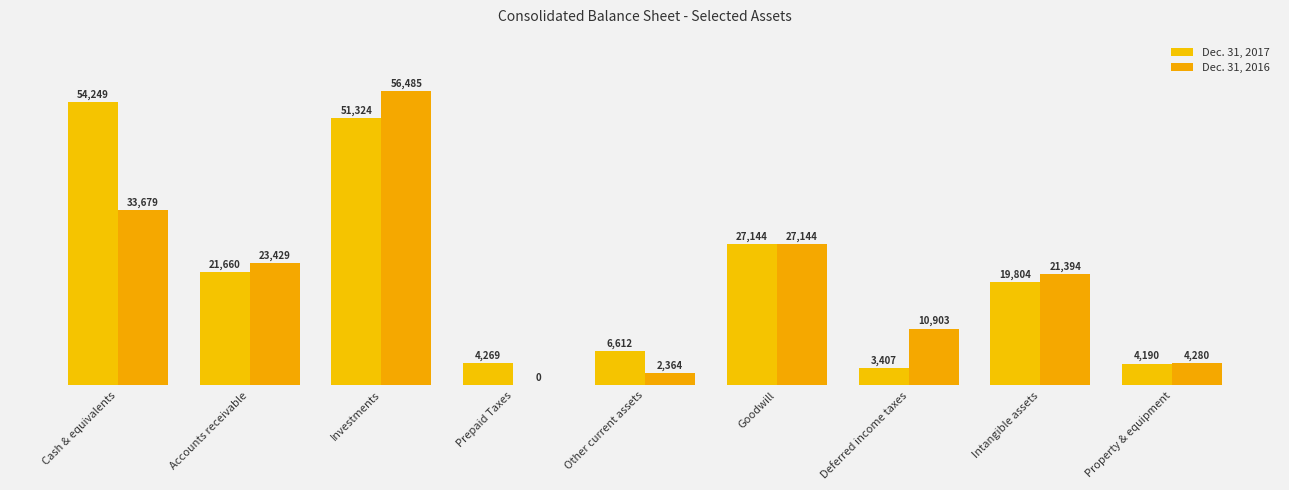

Reading left to right, list all the values displayed in this chart.

Dec. 31, 2017: Cash & equivalents=54249	Accounts receivable=21660	Investments=51324	Prepaid Taxes=4269	Other current assets=6612	Goodwill=27144	Deferred income taxes=3407	Intangible assets=19804	Property & equipment=4190
Dec. 31, 2016: Cash & equivalents=33679	Accounts receivable=23429	Investments=56485	Prepaid Taxes=0	Other current assets=2364	Goodwill=27144	Deferred income taxes=10903	Intangible assets=21394	Property & equipment=4280